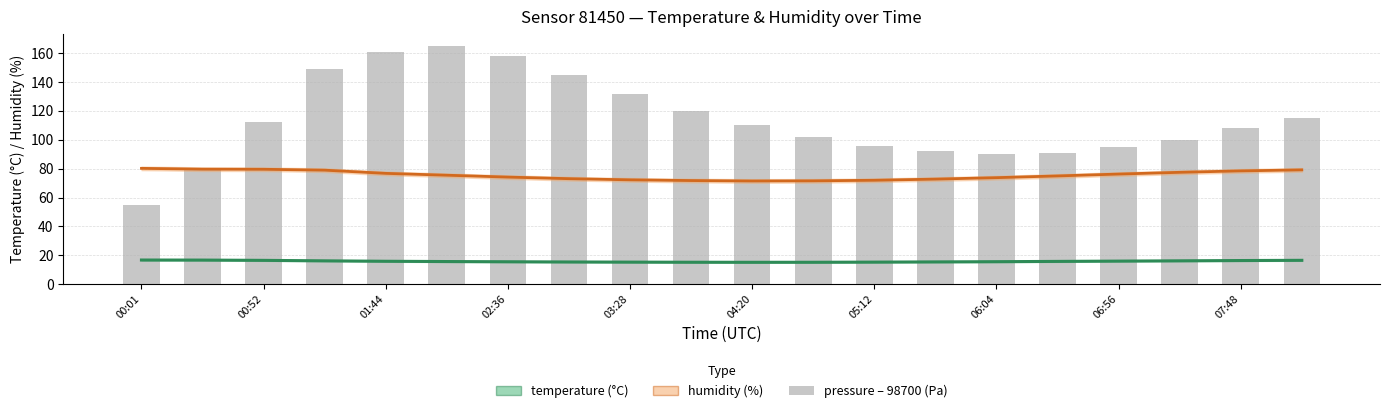

What is the smallest value displayed?

15.2